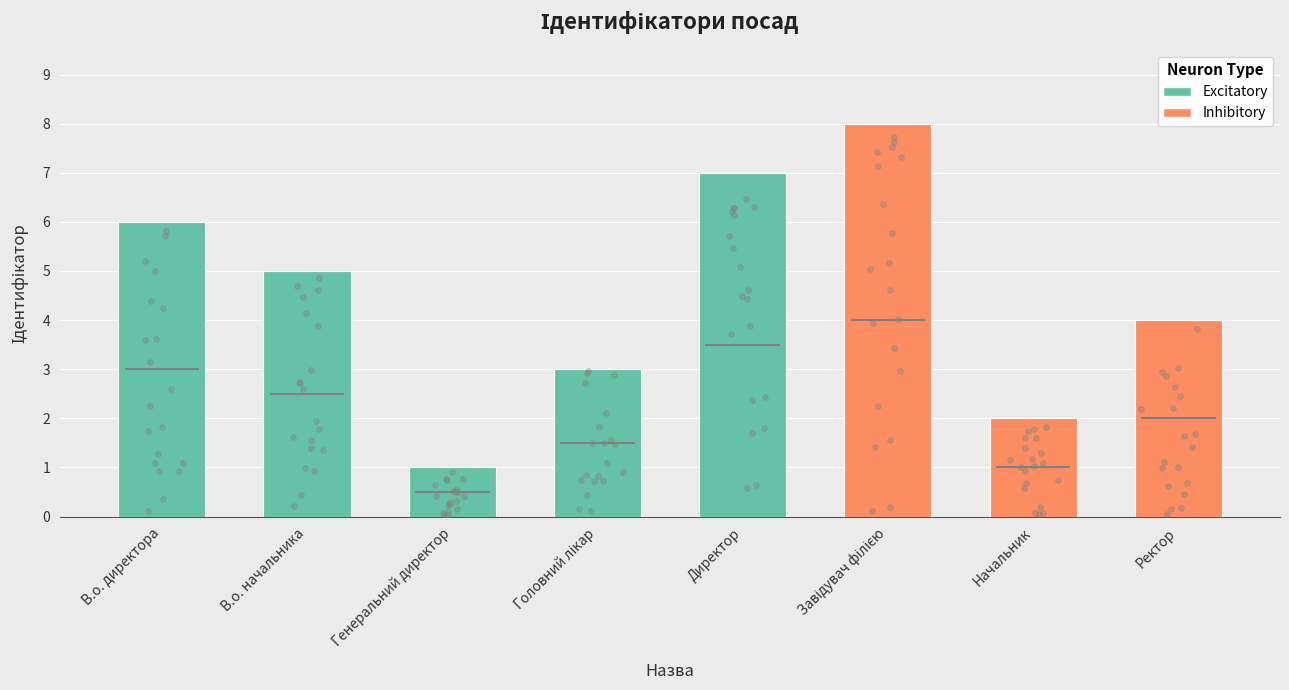

What is the change in value from Головний лікар to Начальник?

-1